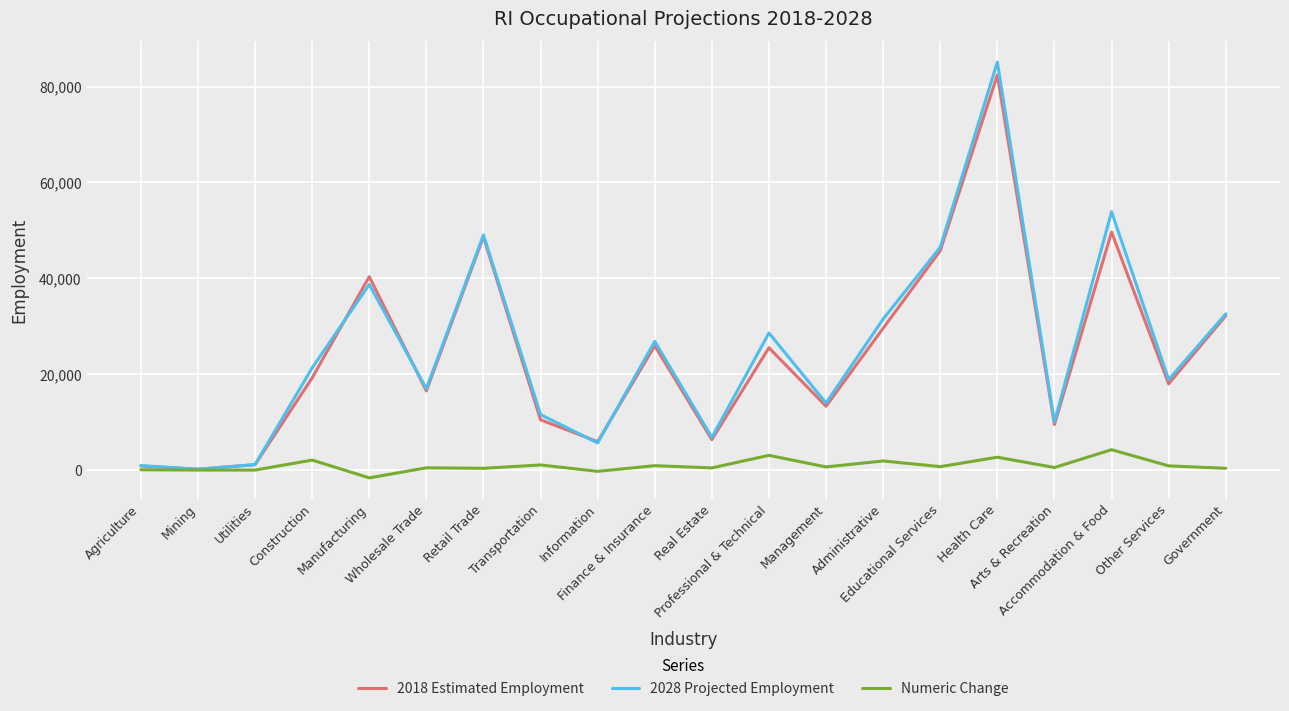

What is the greatest value displayed?

85100